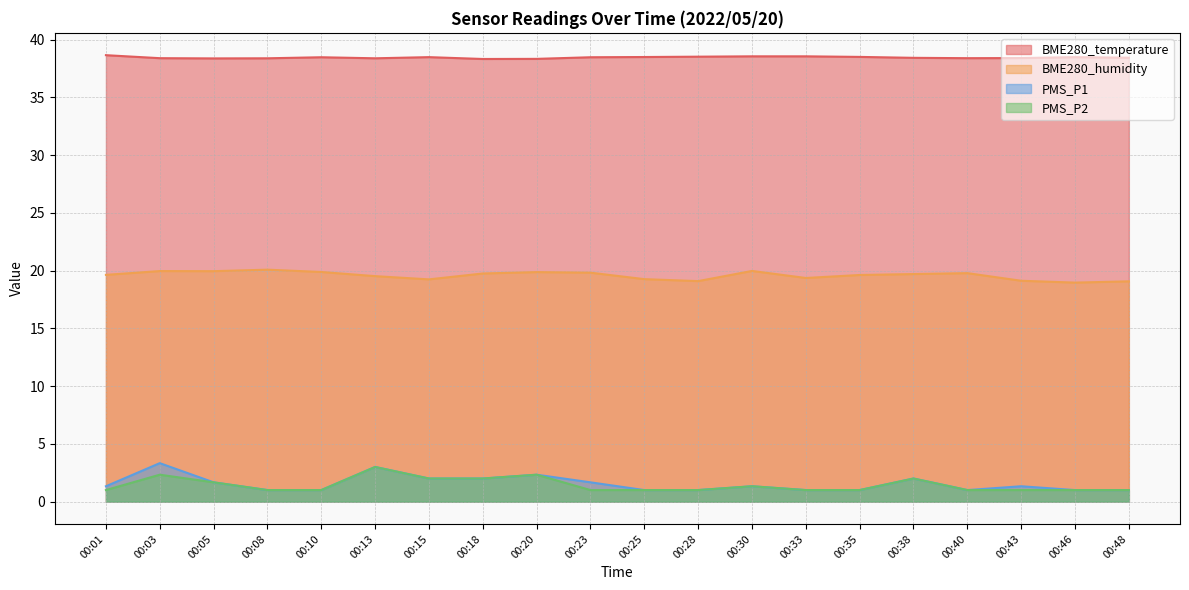

What is the lowest value of the BME280_temperature series?

38.3